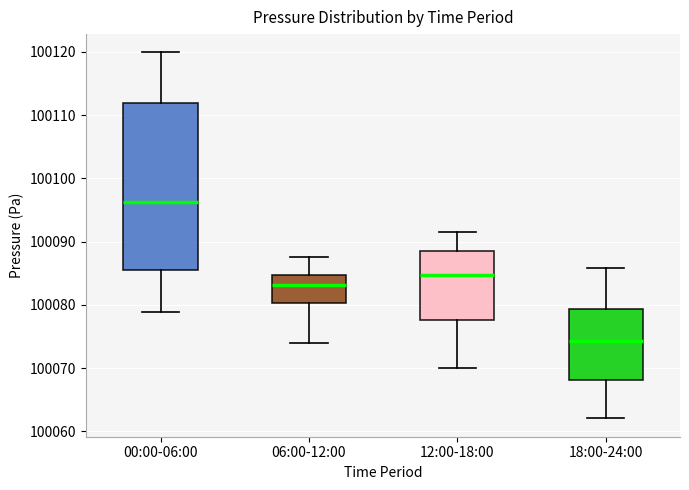

Which box's median line is the lowest?

18:00-24:00